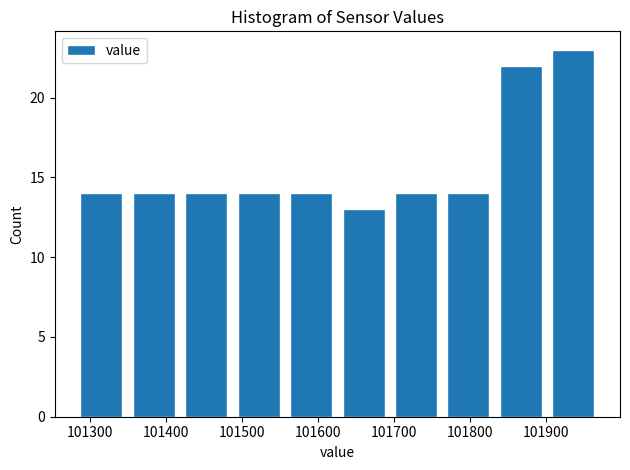

Reading left to right, list every bar in this chart as the range it spans on the x-axis followed by its height. Neither the bar edges nor the heights are printed on the chart, so give them approximately, as read against the axes.

101280 to 101350: 14
101350 to 101420: 14
101420 to 101490: 14
101490 to 101560: 14
101560 to 101630: 14
101630 to 101690: 13
101690 to 101760: 14
101760 to 101830: 14
101830 to 101900: 22
101900 to 101970: 23